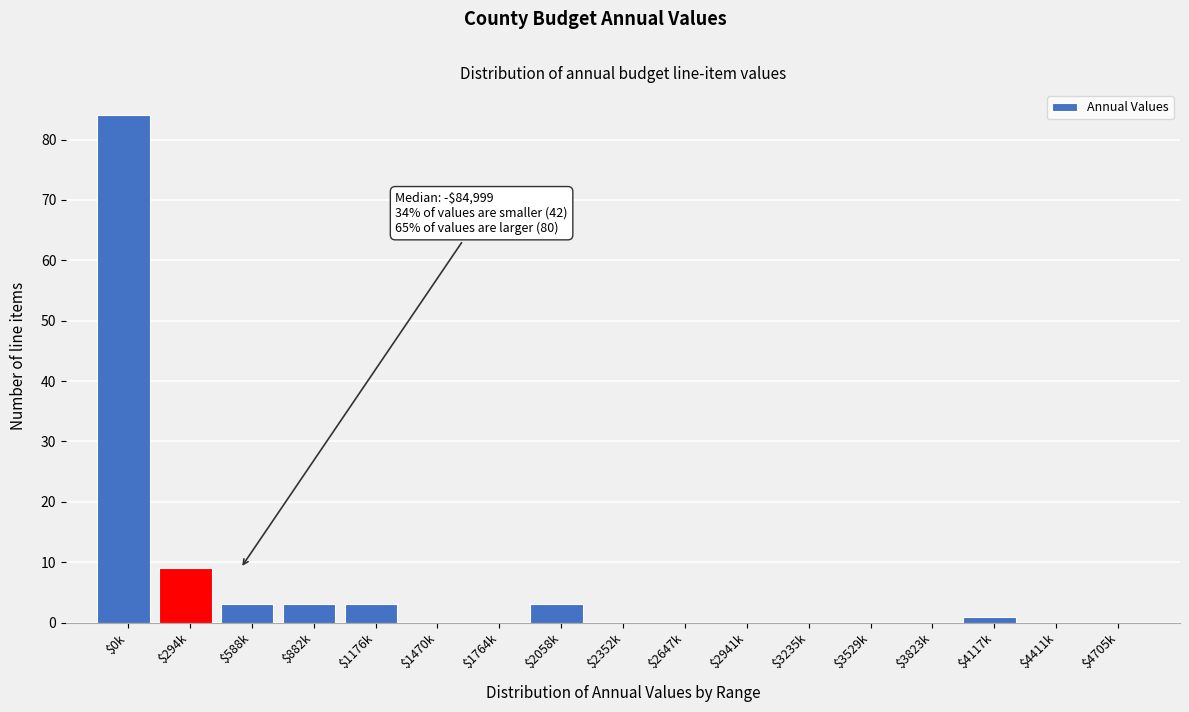

At which label is the value closest to 42?

$294k